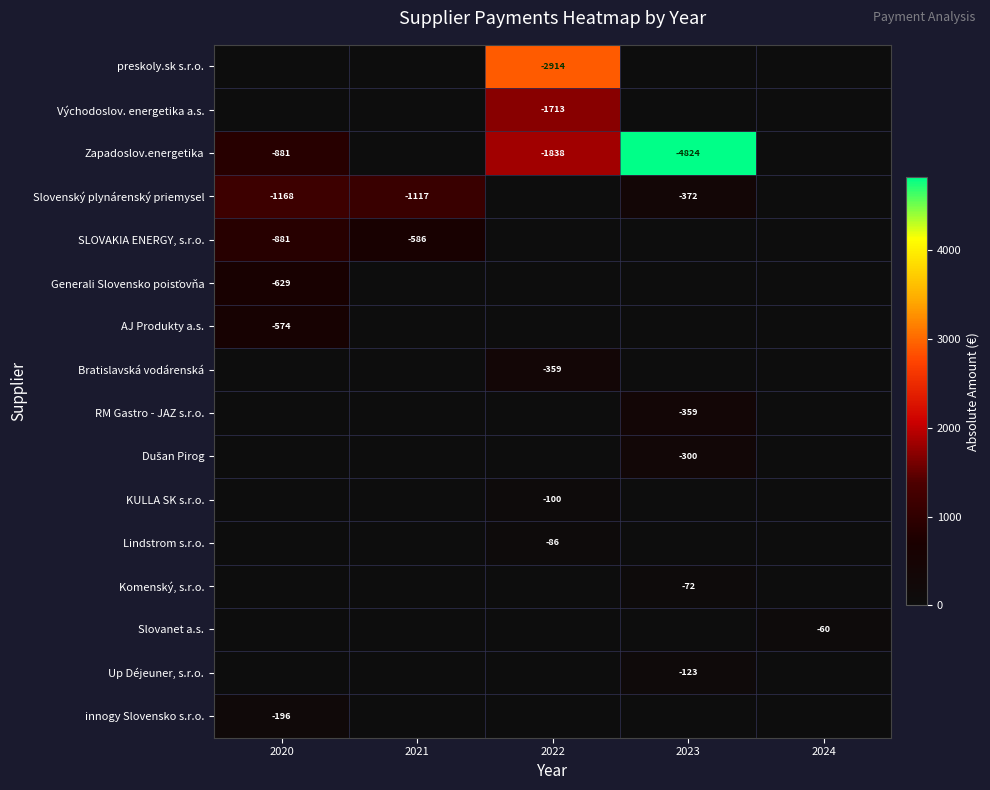

Is it true that RM Gastro - JAZ s.r.o. equals -359 at 2023?

True